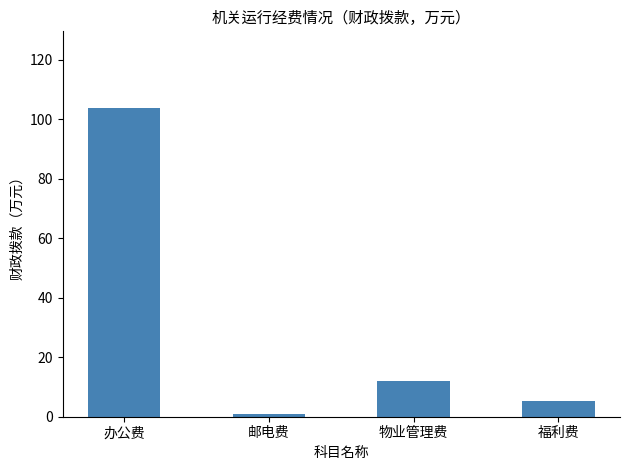

What is the minimum value shown in the chart?

1.0